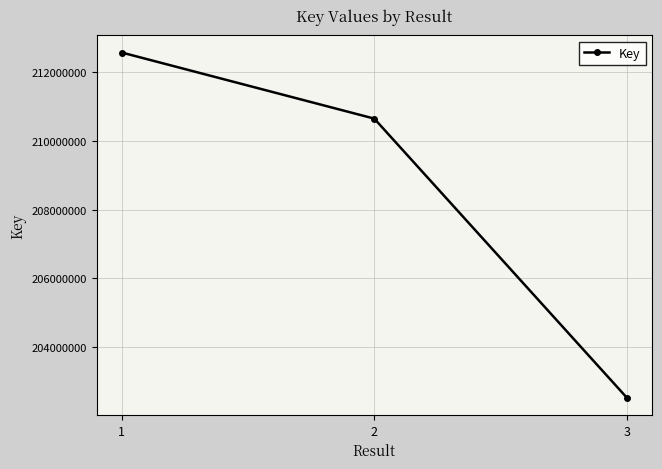

Which has a higher value, 2 or 3?

2